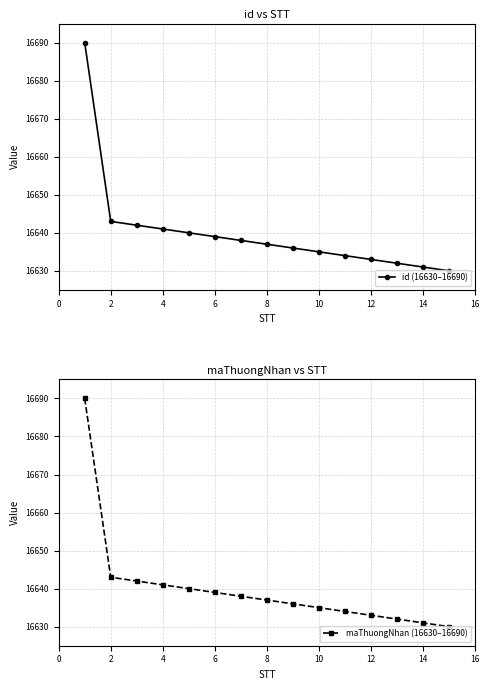

Is this an area chart (filled region under the line)?

No